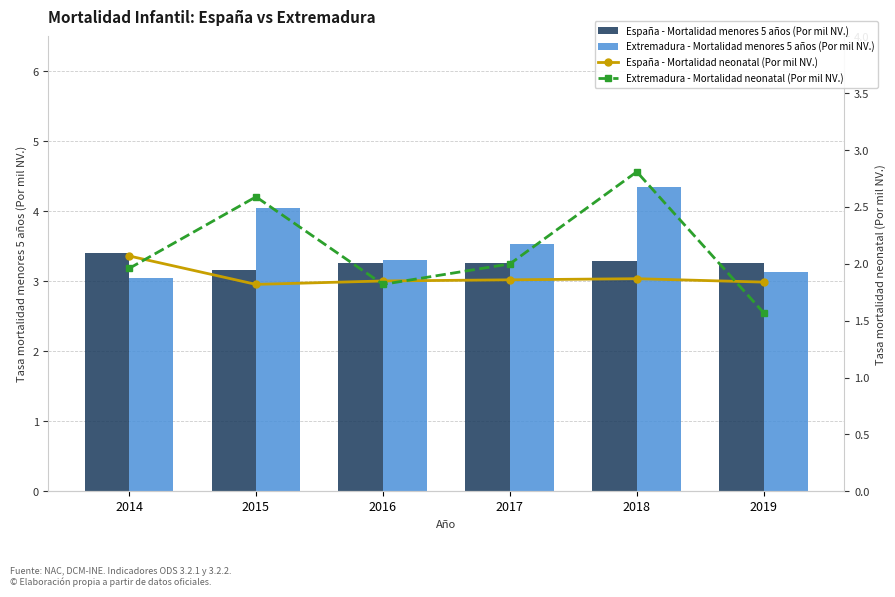

Is it true that Extremadura - Mortalidad neonatal (Por mil NV.) equals 2.0 at 2014?

True